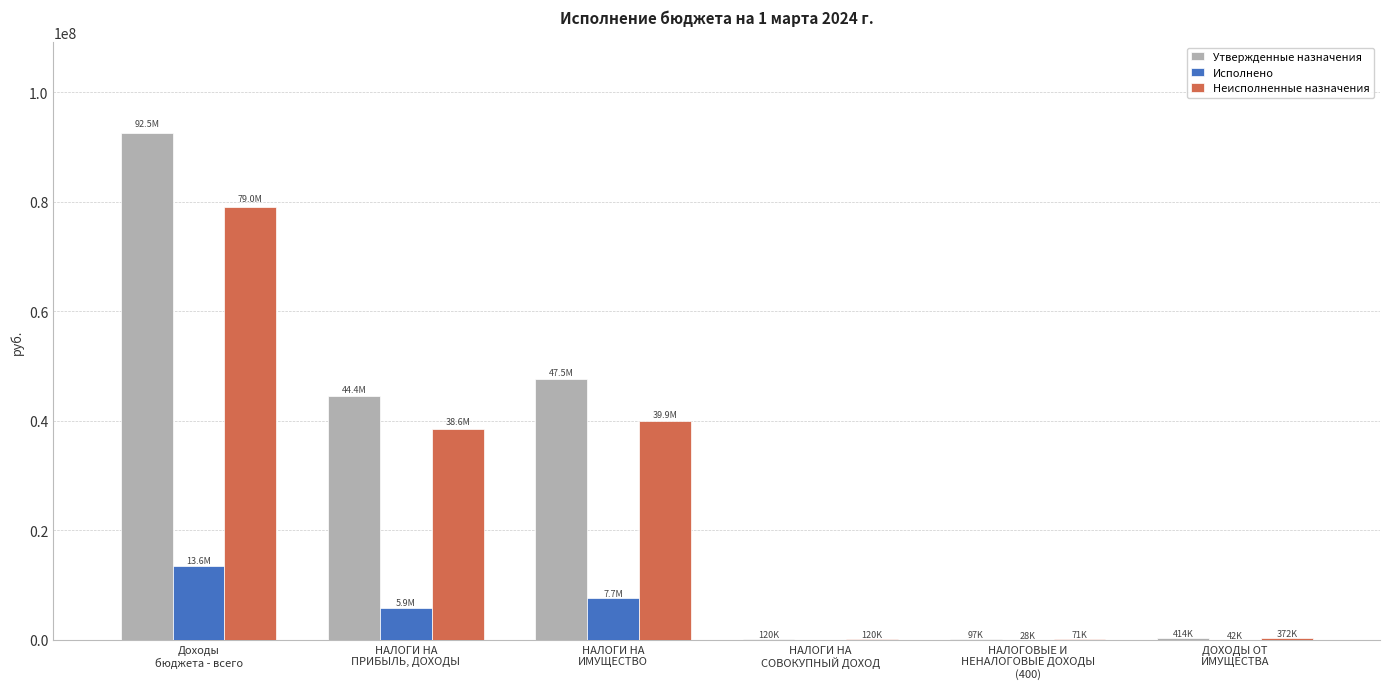

What is the maximum value shown in the chart?

92532900.0